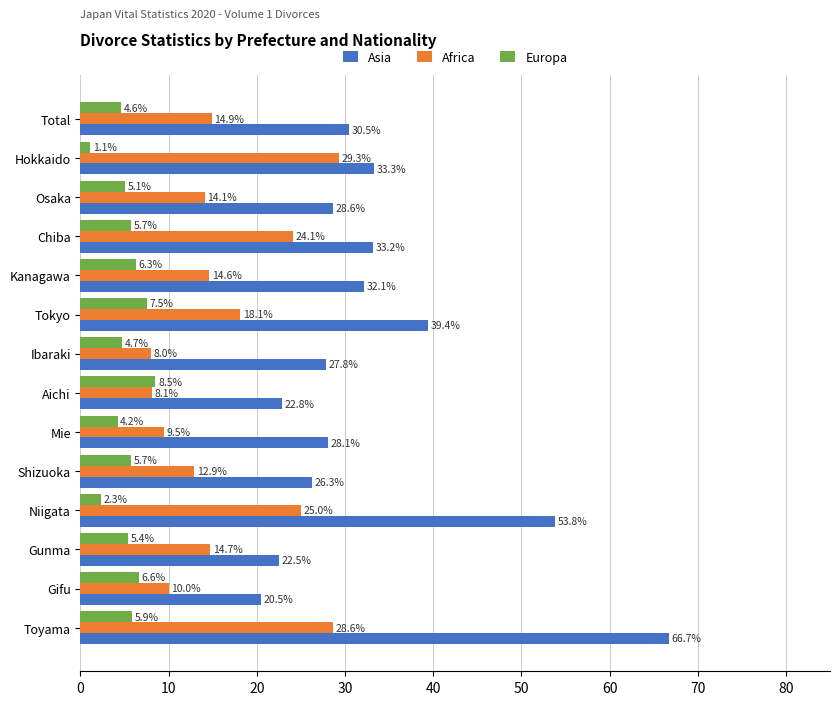

At which category is the sum across all series the highest?

Toyama